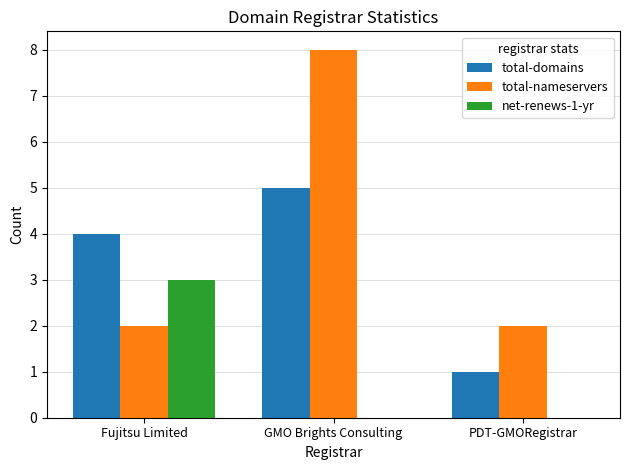

What are all the series names shown in the legend?

total-domains, total-nameservers, net-renews-1-yr